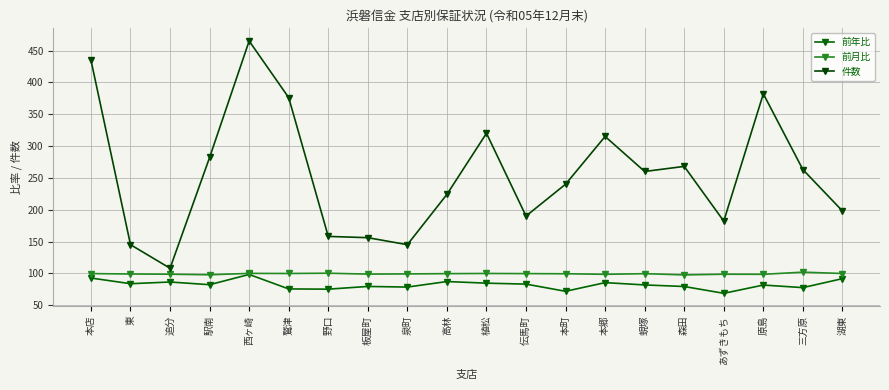

How many categories are shown in the chart?

20